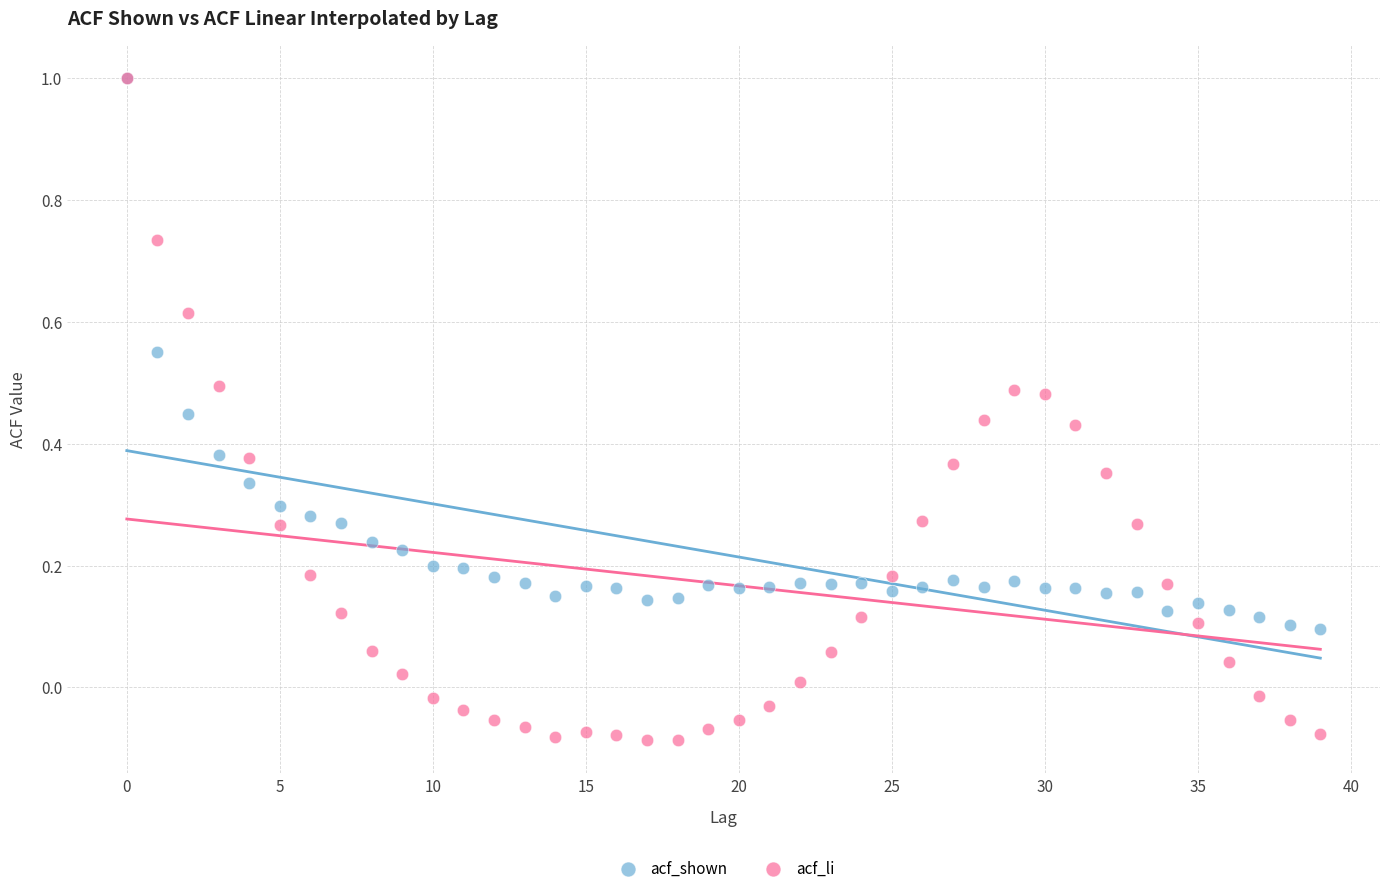

Which series has the largest Y range (max minus min)?

acf_li